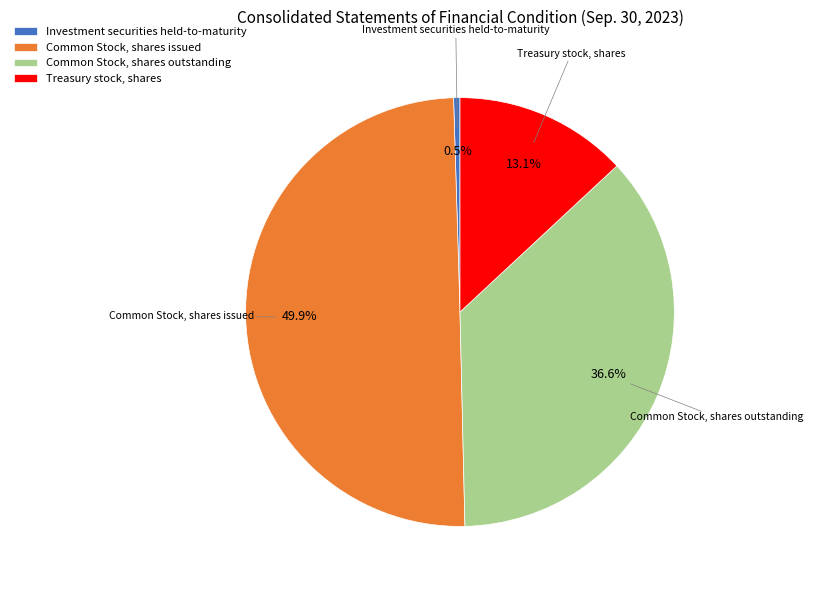

To the nearest percent, what is the difference between the largest and smallest slice percentages?

49%